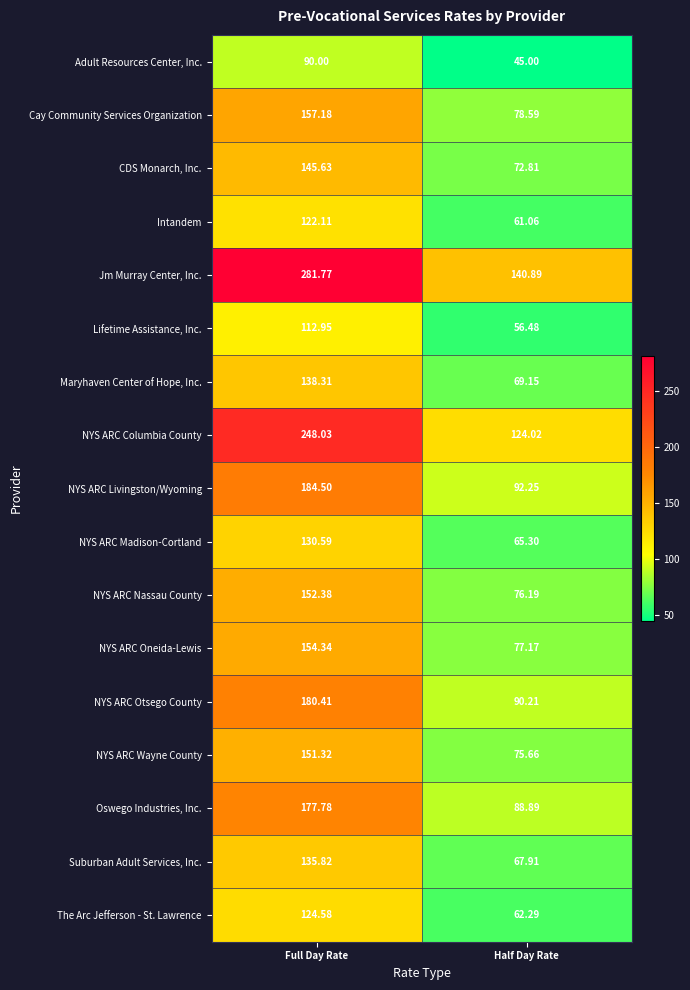

Which category has the highest value in the NYS ARC Wayne County series?

Full Day Rate